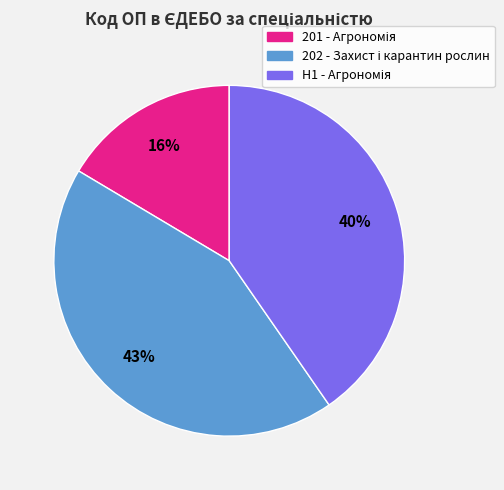

To the nearest percent, what is the difference between the largest and smallest slice percentages?

27%